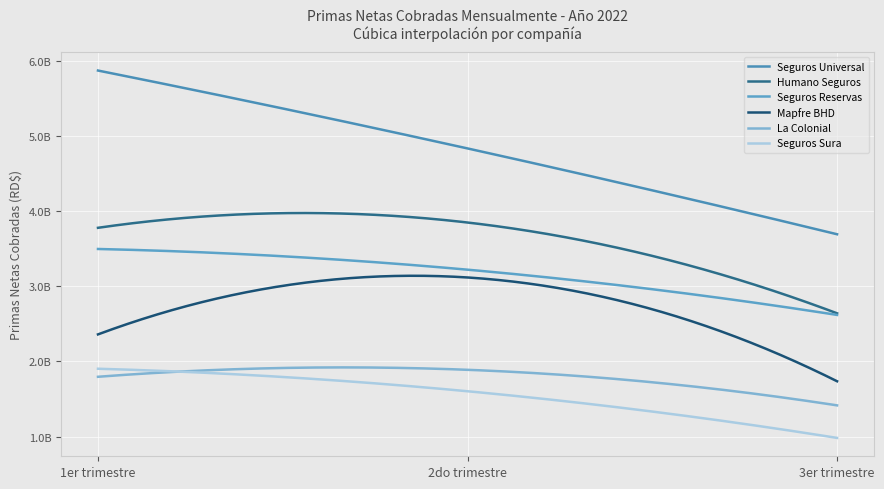

Is this an area chart (filled region under the line)?

No